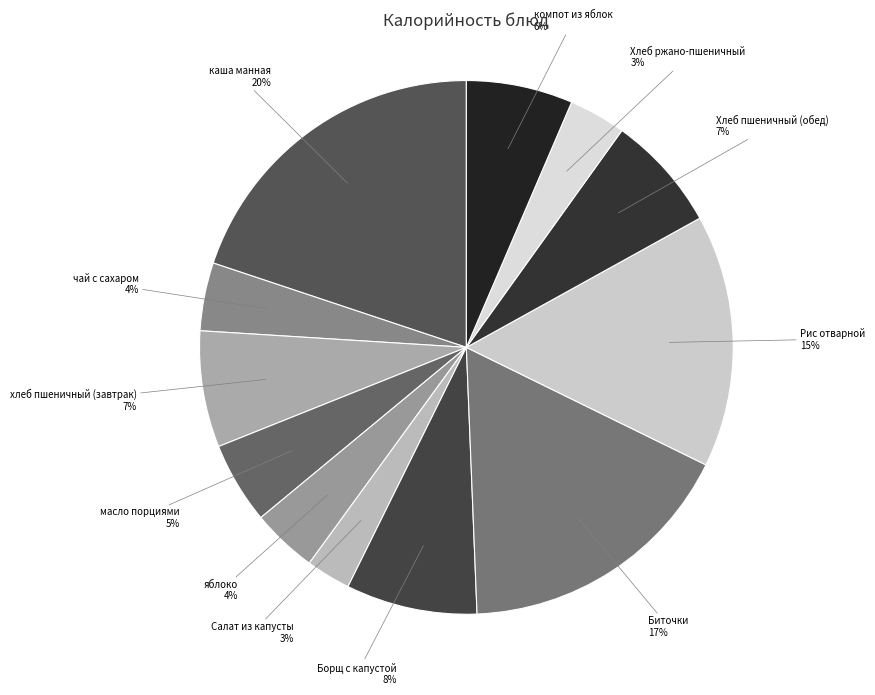

What is the largest slice in the pie chart?

каша манная